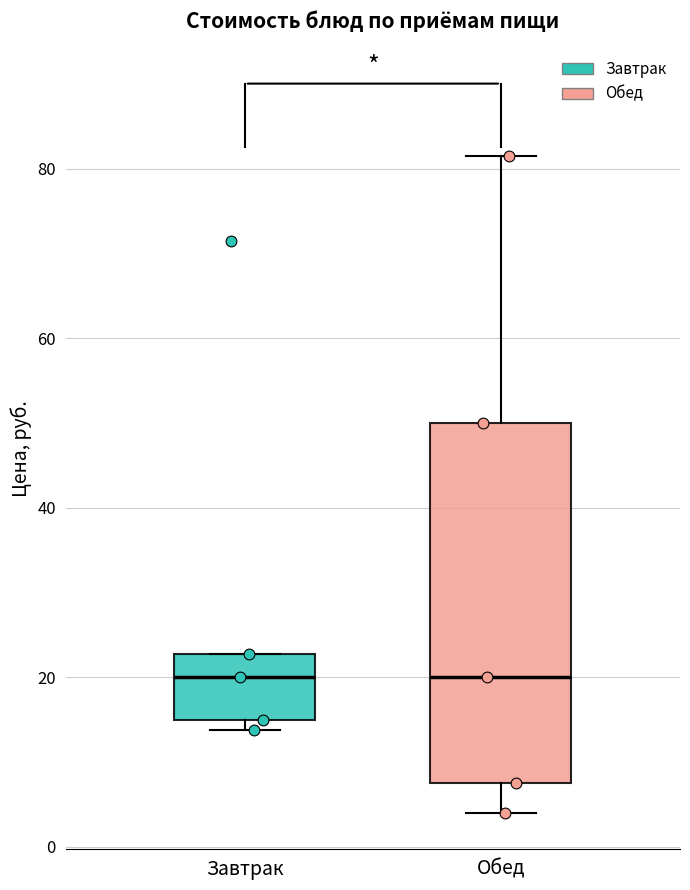

Reading left to right, transcribe this box plot: for each box, give where its median line is, the range the box spans, and where its two whiskers end, as read against the y-axis. The values are not printed on the chart, so give them approximately, as read against the axis.

Завтрак: median 20, box 16 to 22, whiskers 14 to 22
Обед: median 20, box 8 to 50, whiskers 4 to 82